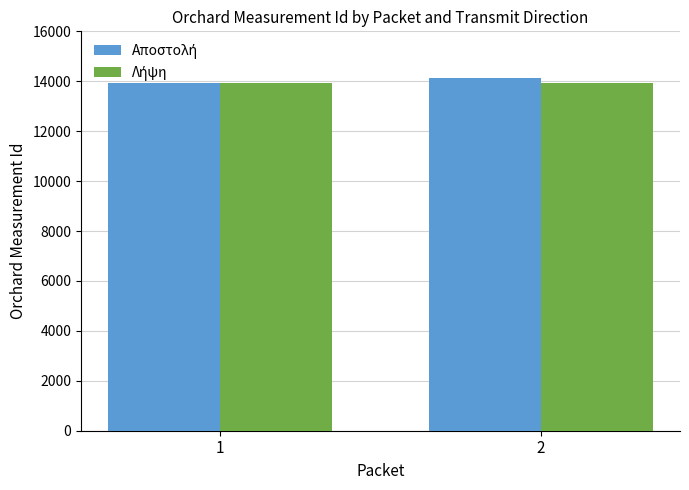

How many data points does each series have?

2